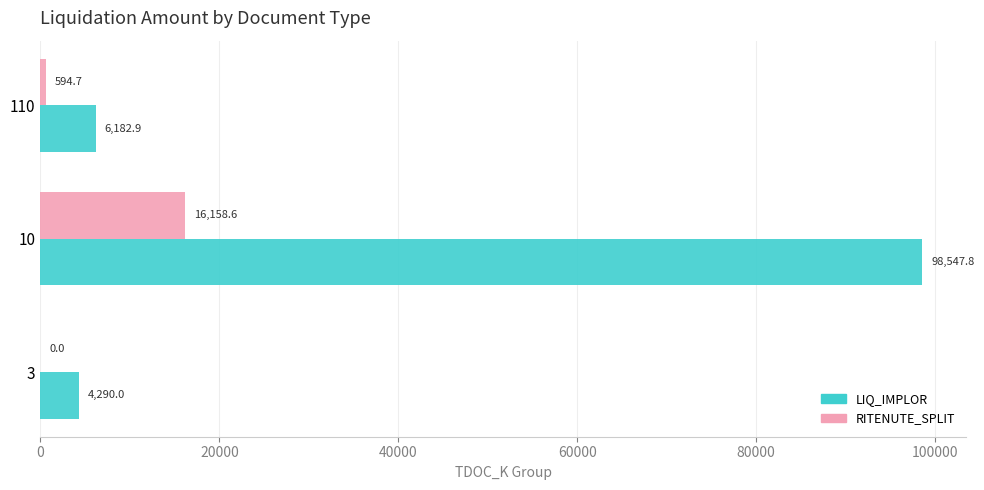

At which category is the sum across all series the highest?

10